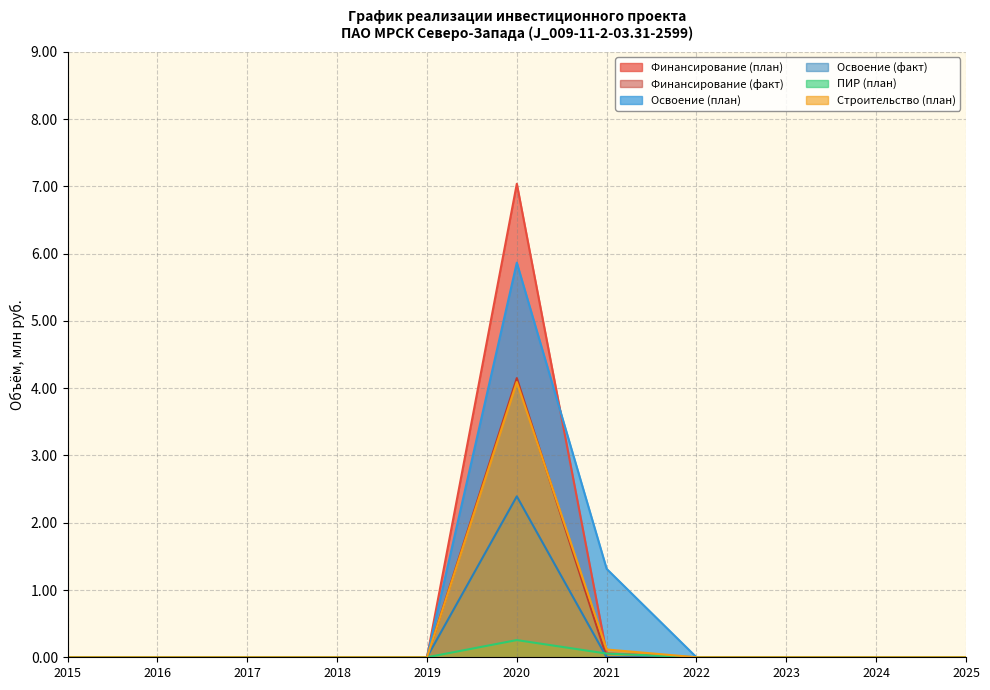

At which label is Освоение (факт) closest to 1?

2015